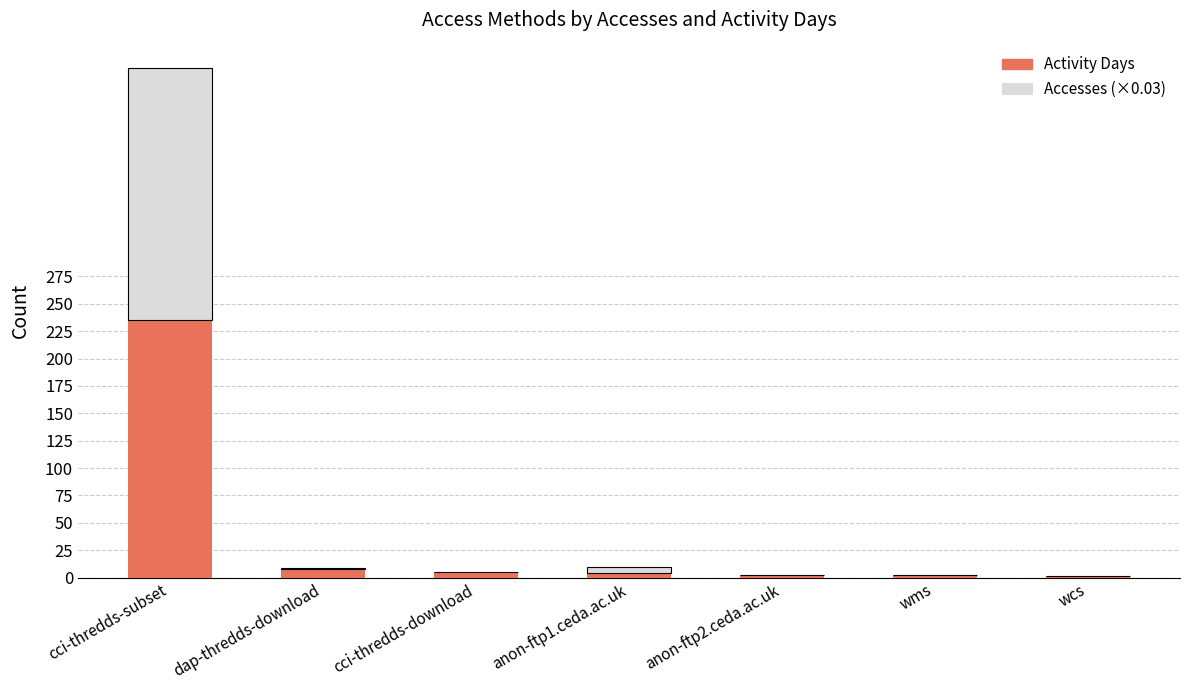

What is the maximum value for Activity Days?

235.0